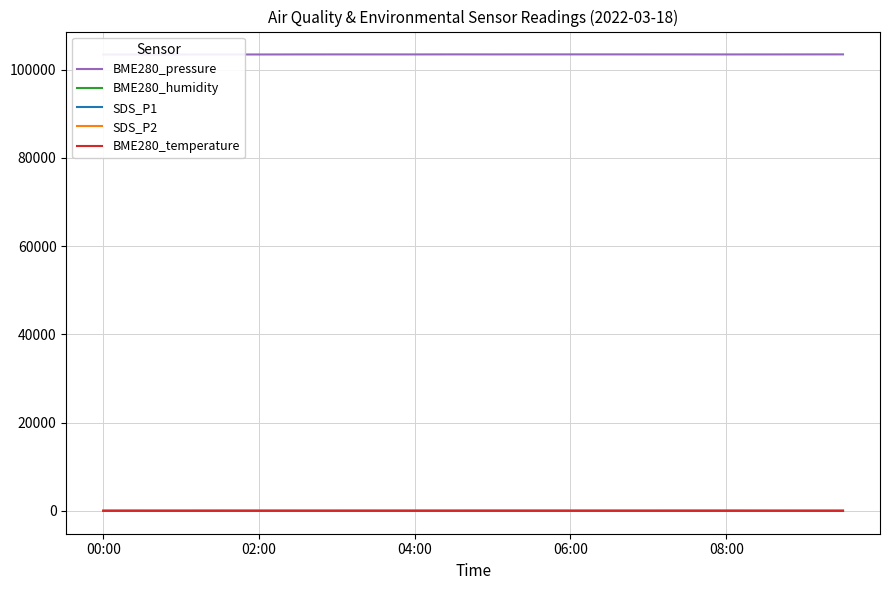

Reading left to right, transcribe all the data shown in this chart.

BME280_pressure: 103426.7	103425.7	103432.4	103438.7	103434.8	103445.2	103450.3	103448.1	103446.8	103455.2	103449.8	103452.8	103454.1	103454.7	103451.8	103452.0	103443.7	103447.0	103452.6	103455.7
BME280_humidity: 75.0	74.7	74.3	74.7	74.7	75.0	75.2	74.6	74.3	75.1	74.8	74.9	74.8	75.3	74.9	75.0	78.5	68.2	70.6	72.4
SDS_P1: 10.8	14.0	13.8	20.0	17.2	14.7	17.0	14.6	19.0	15.6	27.9	24.3	19.2	17.8	16.1	23.9	15.1	18.5	13.9	13.8
SDS_P2: 5.6	6.9	6.3	6.9	7.8	6.3	6.1	7.0	7.4	7.0	12.1	7.4	7.1	6.9	8.3	7.3	7.1	8.7	6.4	5.9
BME280_temperature: 6.0	6.1	6.2	5.9	6.0	5.8	5.7	6.0	5.9	5.6	5.8	5.7	5.7	5.6	5.8	5.8	7.1	7.7	6.6	6.3